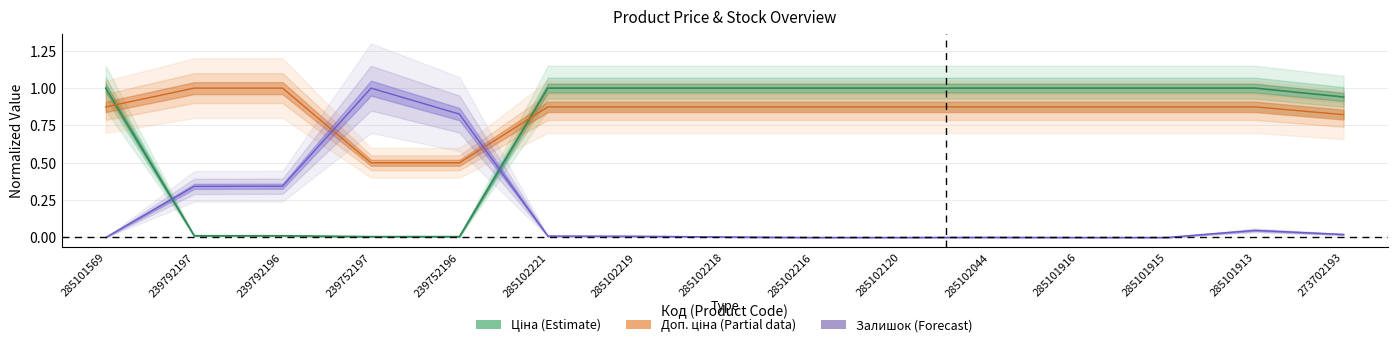

Which series changed the most between 239792197 and 285101913?

Ціна